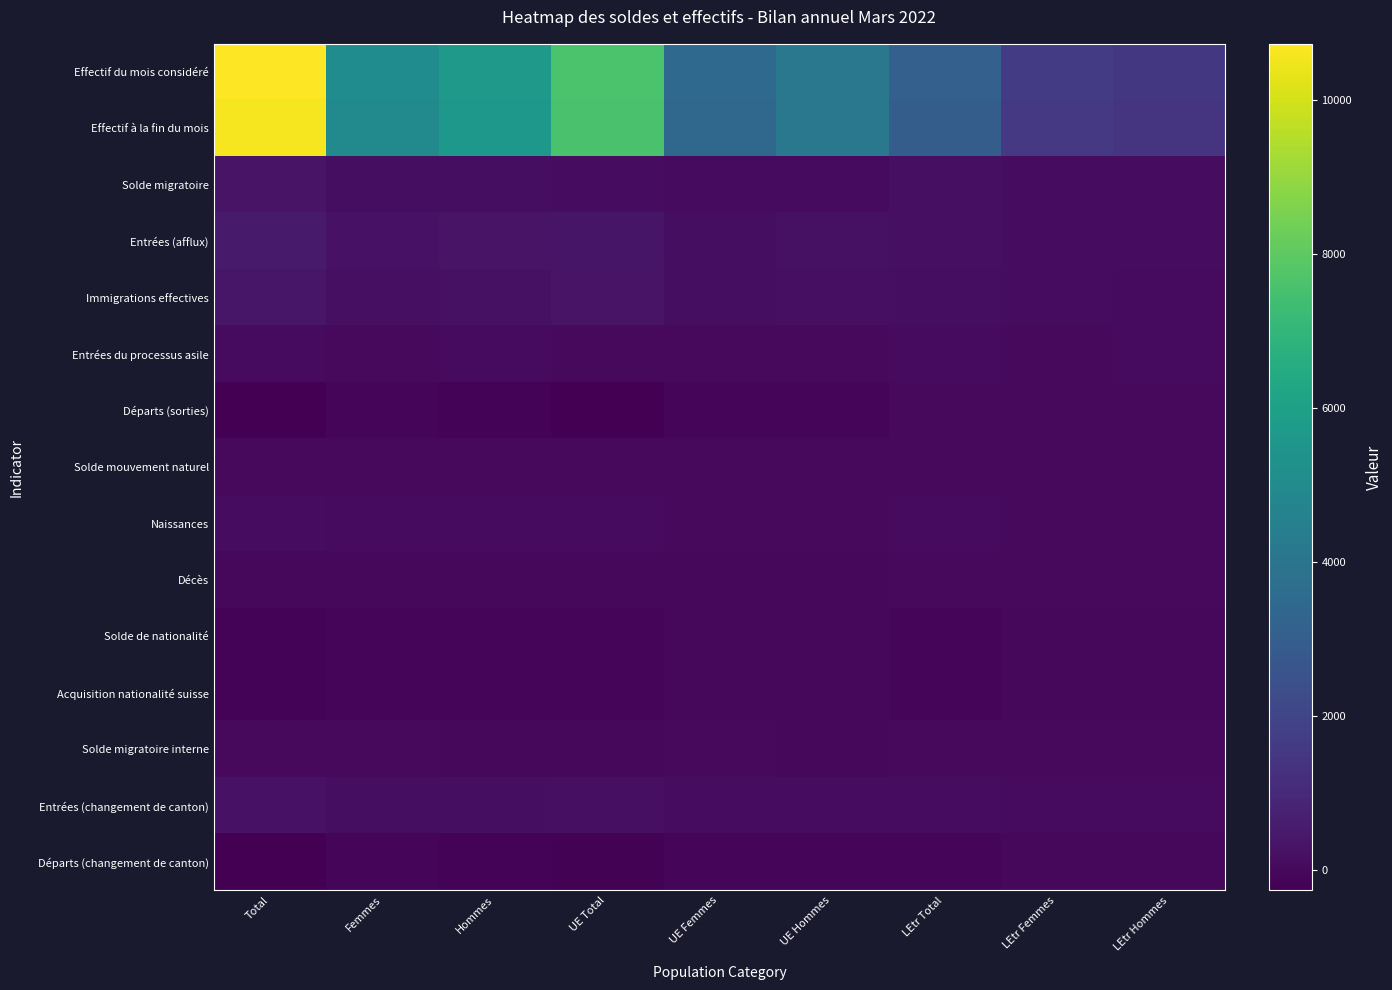

What is the difference between the highest and lowest values at Total?

10999